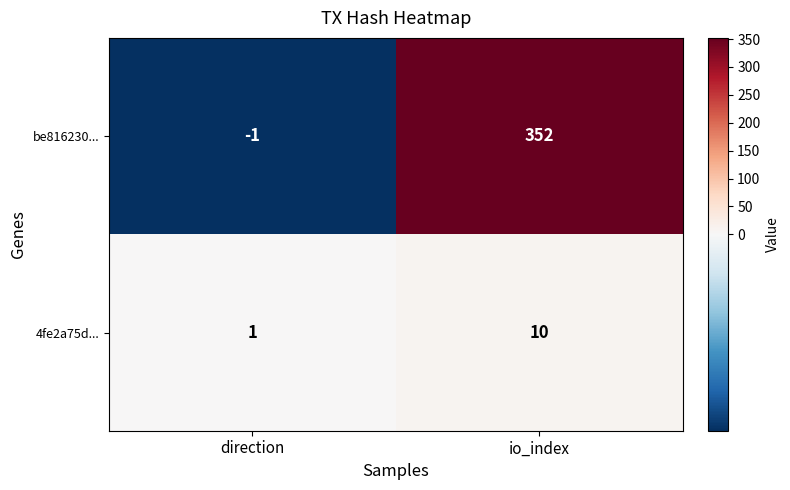

Reading left to right, extract all data points from this chart.

be816230...: -1	352
4fe2a75d...: 1	10